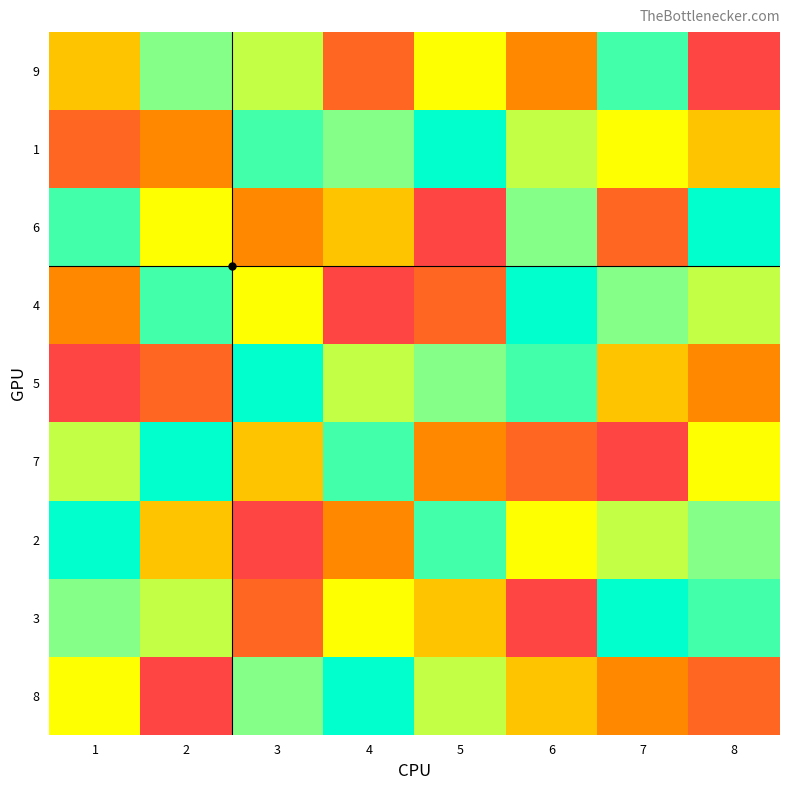

List the series in order of their peak value, highest first.

1, 6, 4, 5, 7, 2, 3, 8, 9